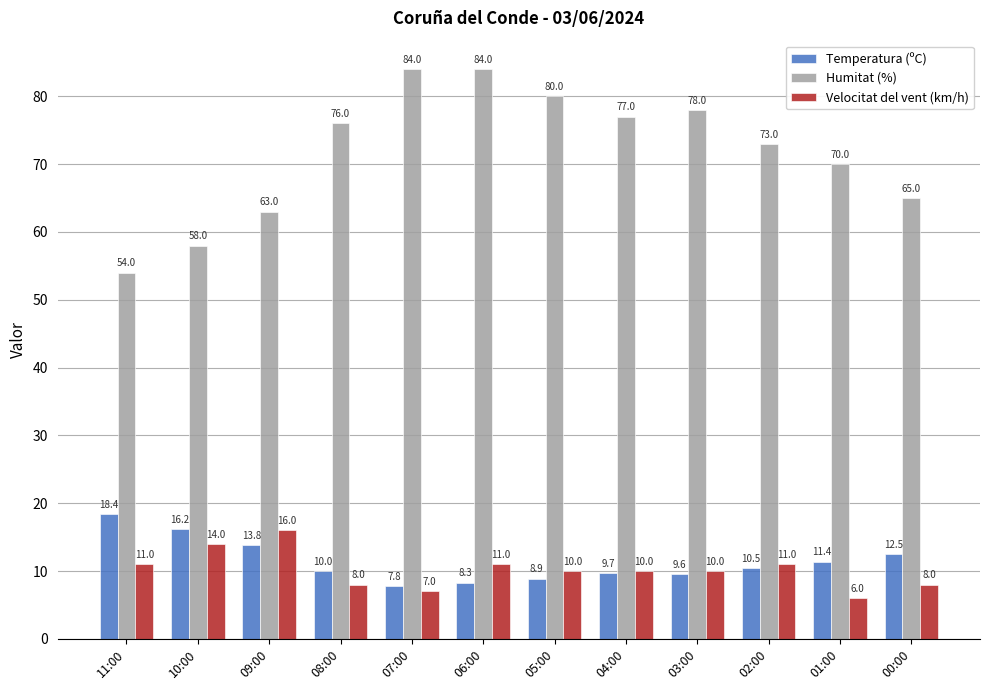

What is the spread (max minus min) of values at 10:00?

44.0